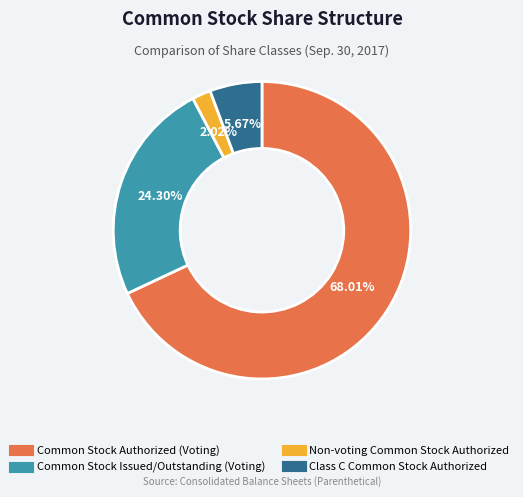

To the nearest percent, what percentage of the pie is Common Stock Authorized (Voting)?

68%